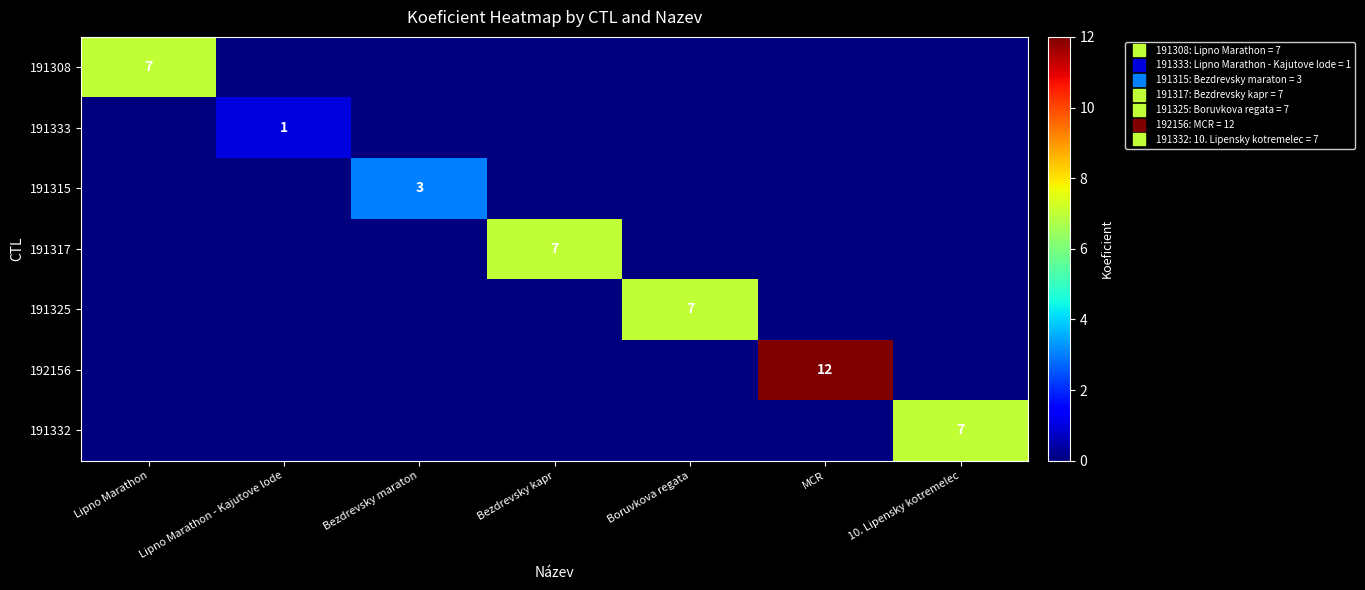

What is the average value of the 191308 series?

1